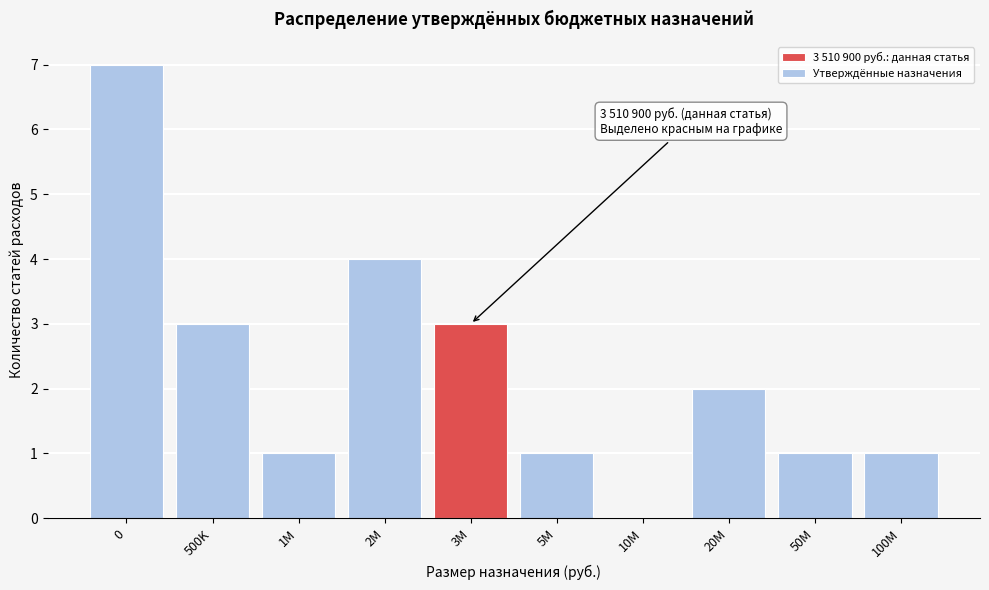

Reading right to left, extract all data points from this chart.

100M=1	50M=1	20M=2	10M=0	5M=1	3M=3	2M=4	1M=1	500K=3	0=7